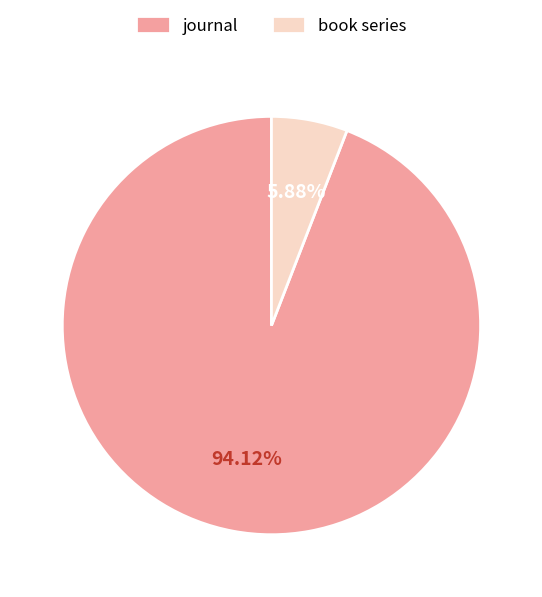

Is it true that book series is 16% of the pie?

False